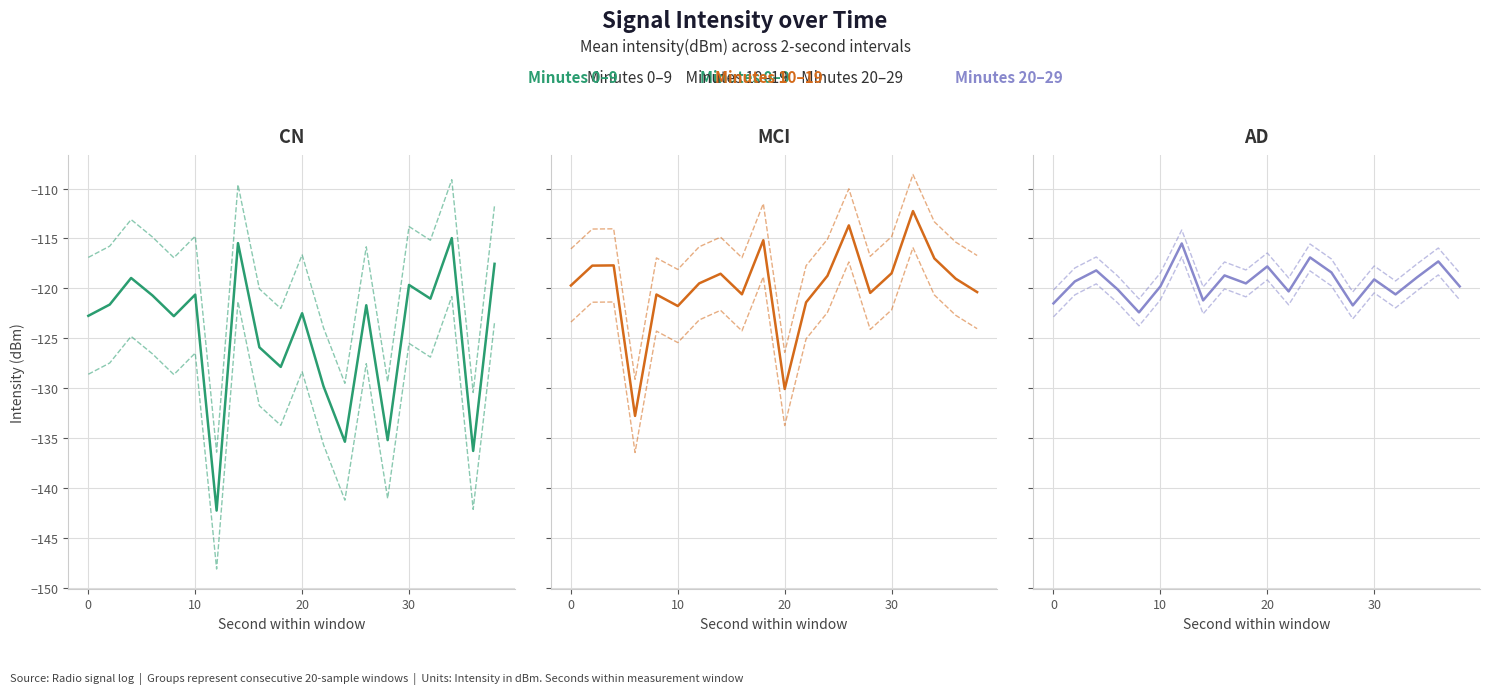

Which series ends up on top after the final intersection of Minutes 0-9 and Minutes 10-19?

Minutes 0-9